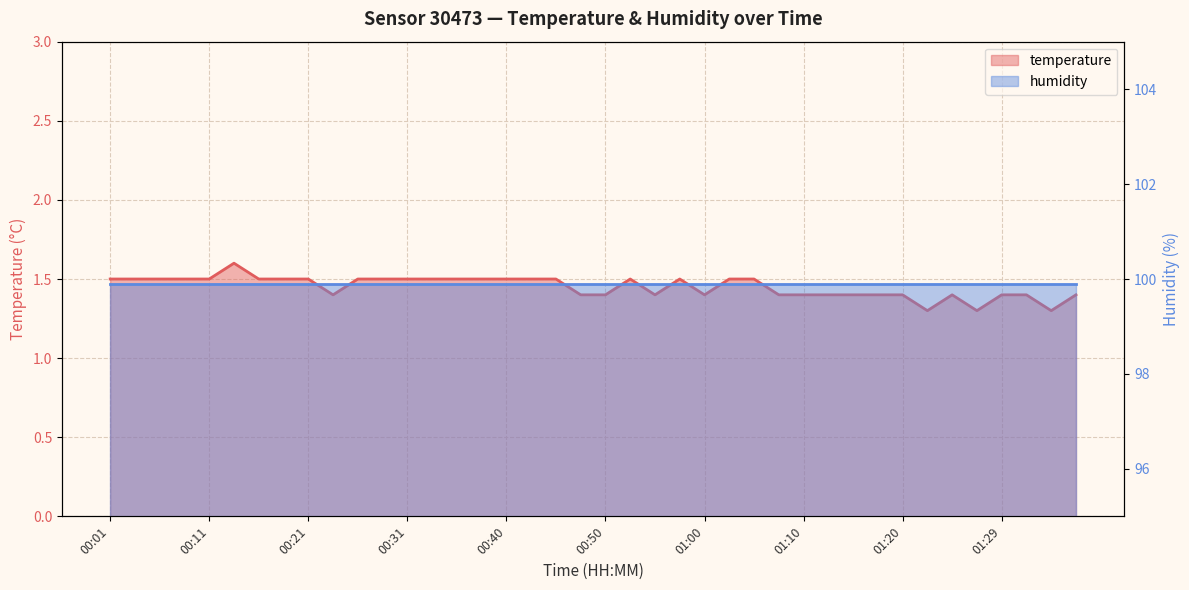

At which category does the data reach its first local valley?

00:23